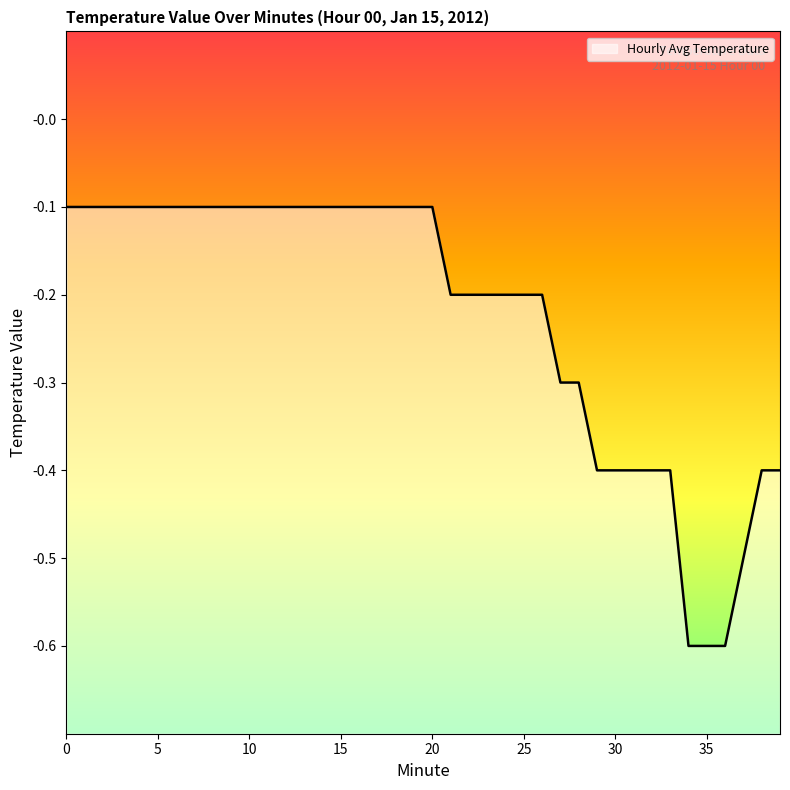

What is the difference between the maximum and minimum values?

0.5